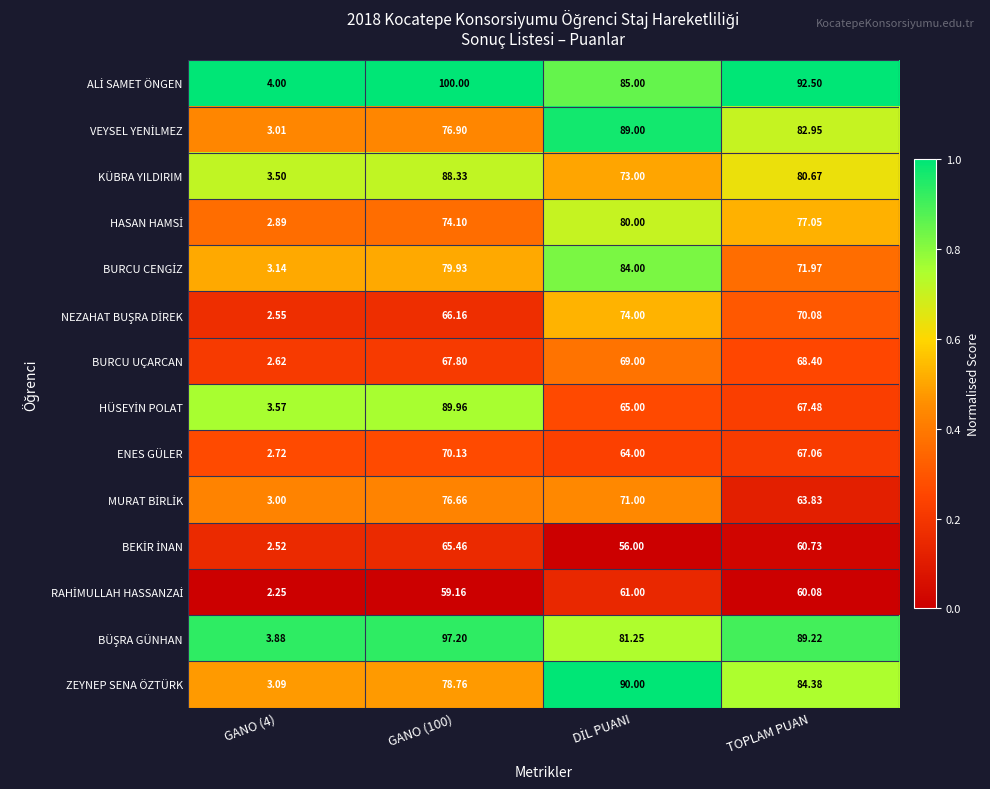

Between GANO (4) and DİL PUANI, which series saw the biggest shift?

VEYSEL YENİLMEZ